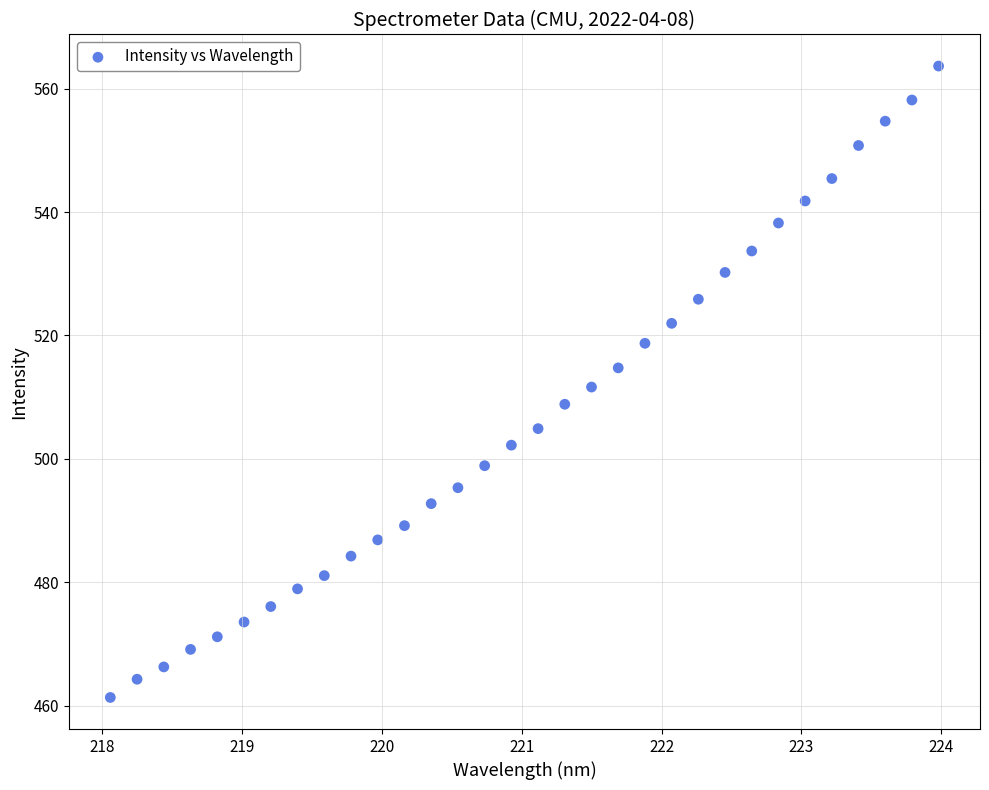

What is the range of Y values (max minus min)?

102.3